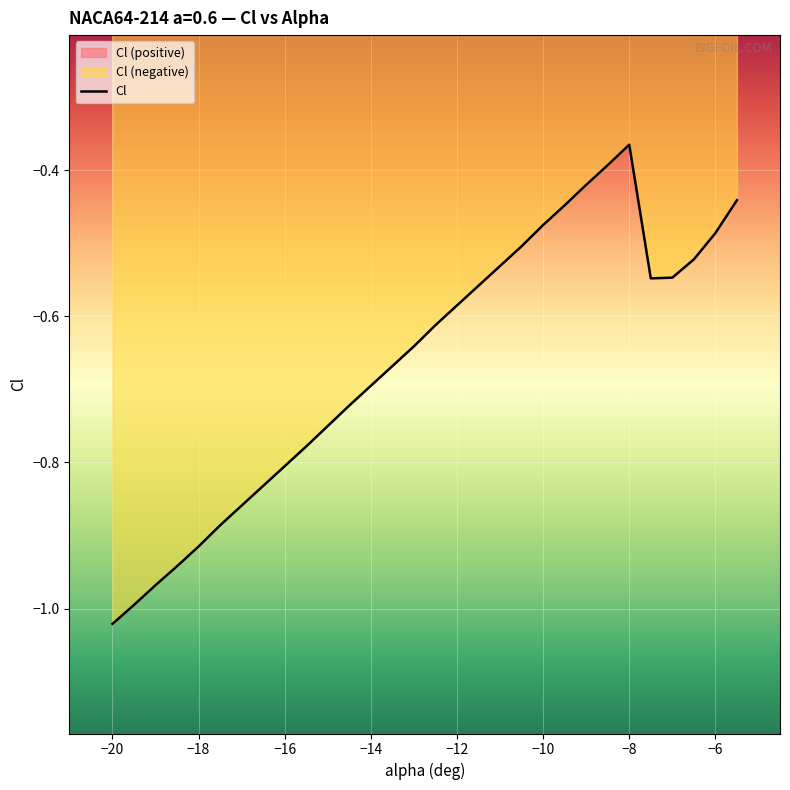

Does the chart display data point markers on the line(s)?

No